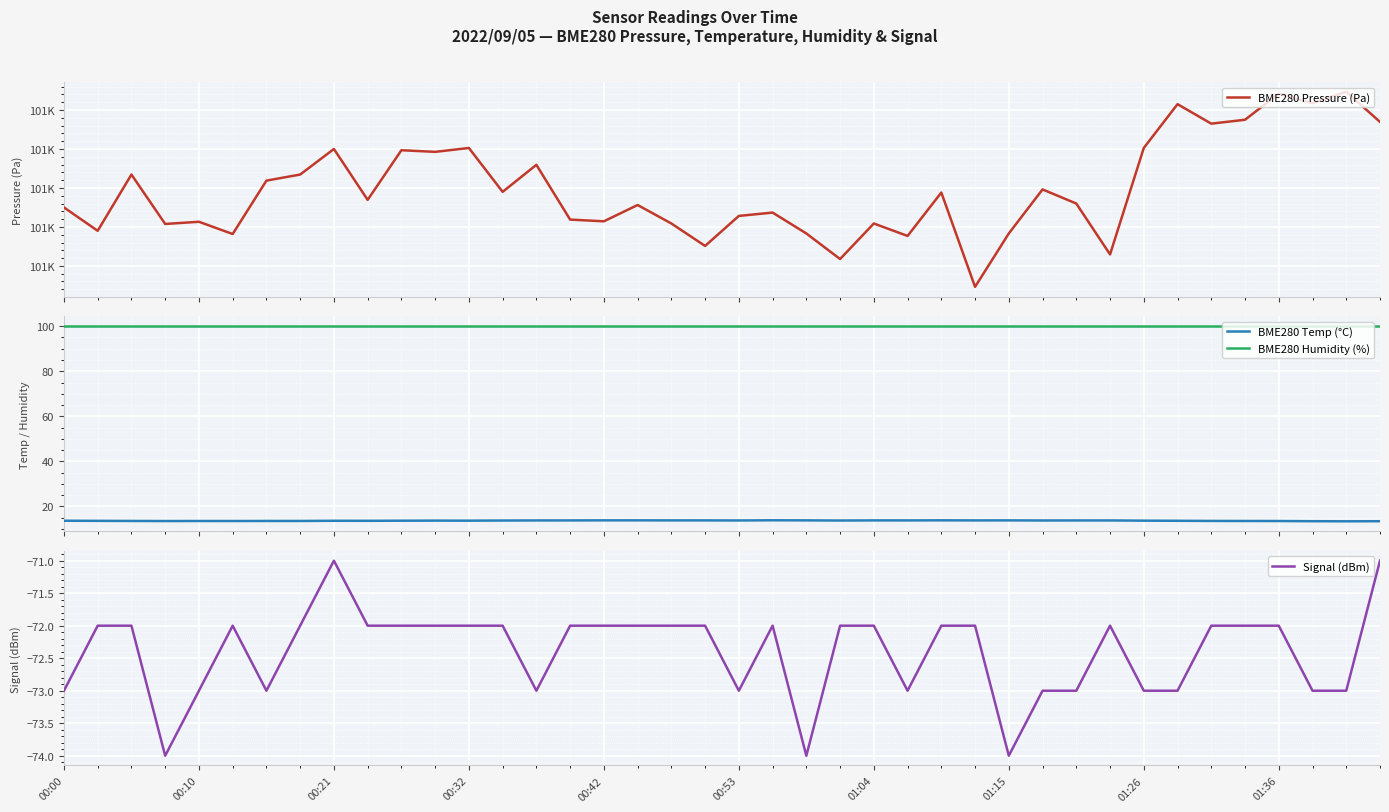

What is the highest value of the Signal (dBm) series?

-71